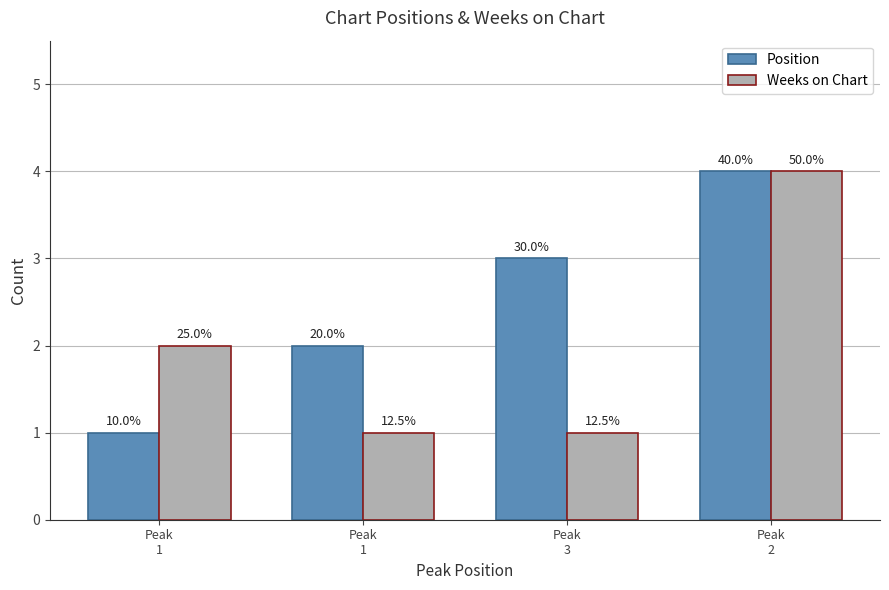

What is the difference between the Position values at Peak
3 and Peak
1?

2